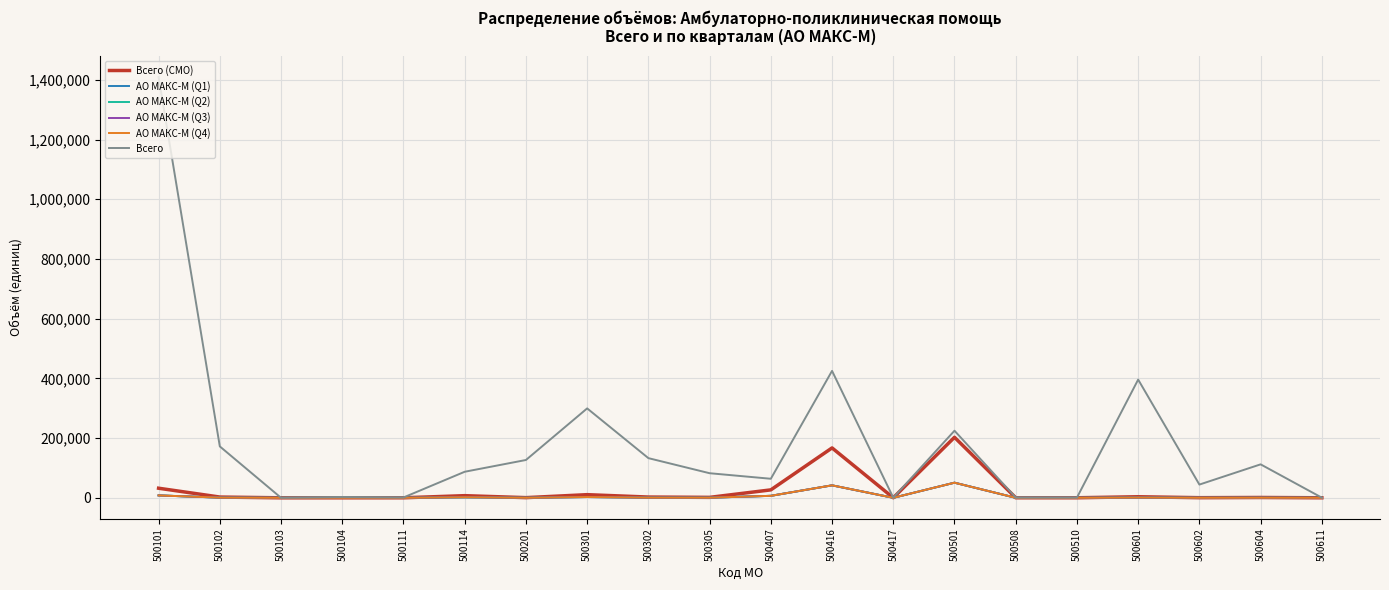

What is the highest value of the Всего (СМО) series?

202716.0